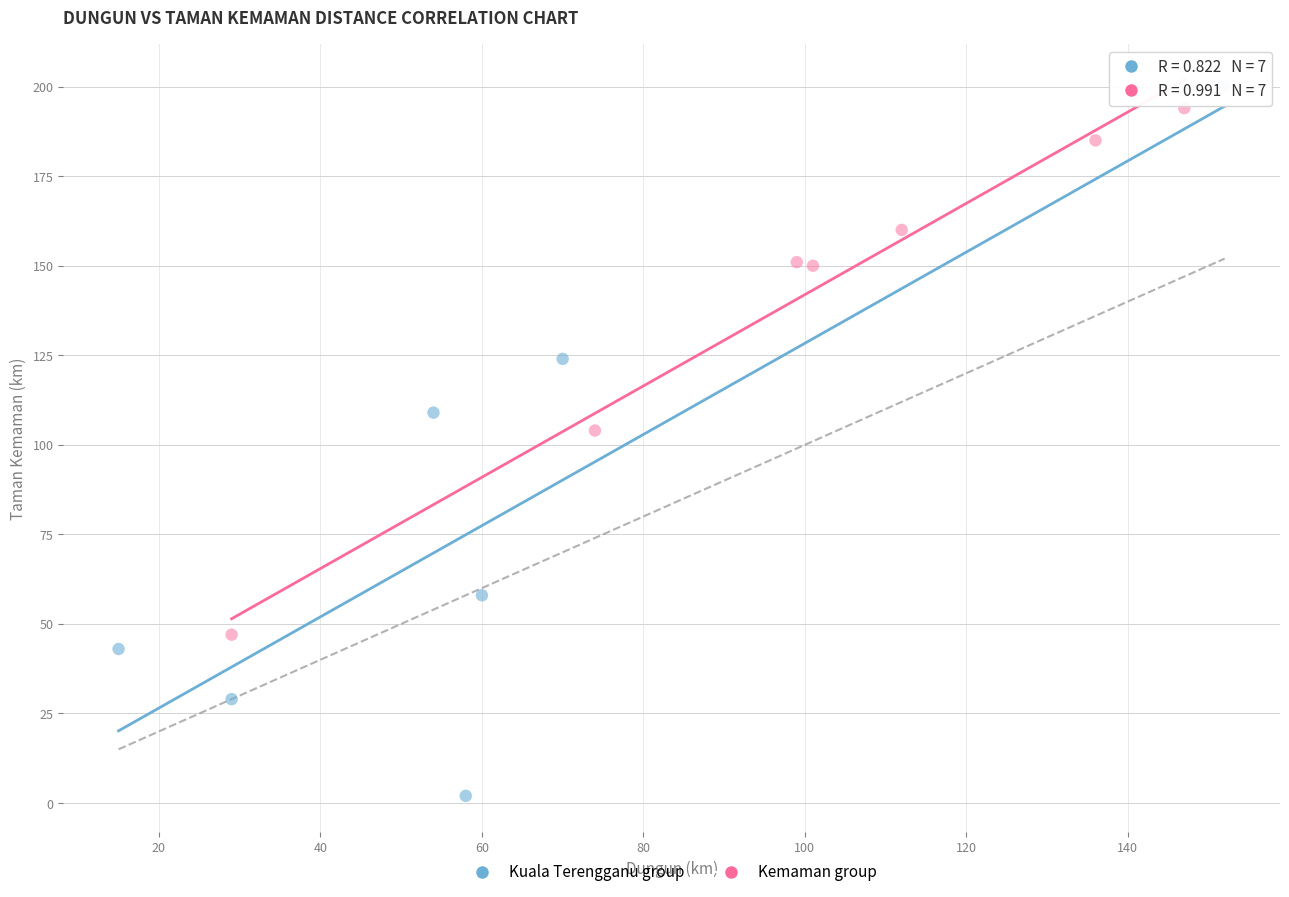

Which series contains the lowest Y value?

Kuala Terengganu group